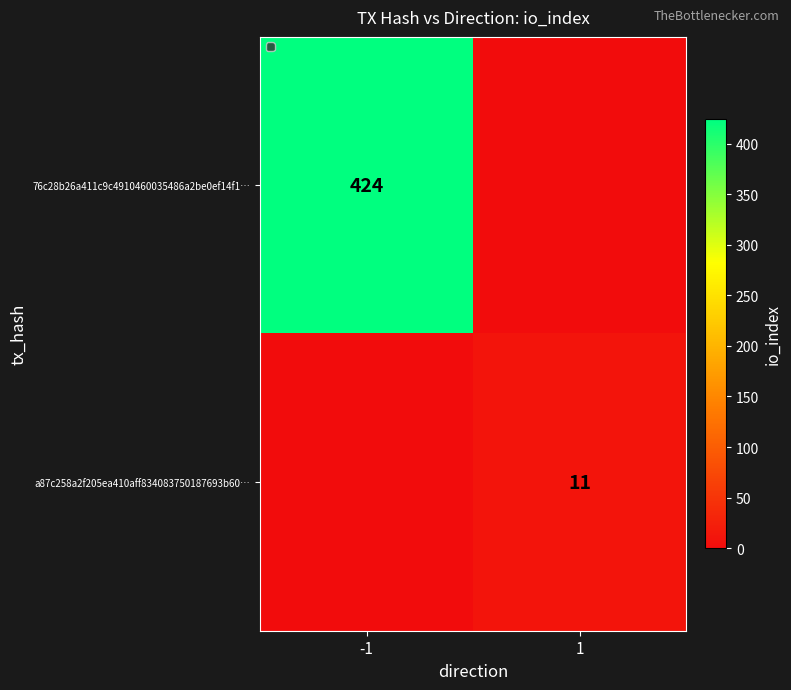

Is it true that 76c28b26a411c9c4910460035486a2be0ef14f1… equals 424 at -1?

True